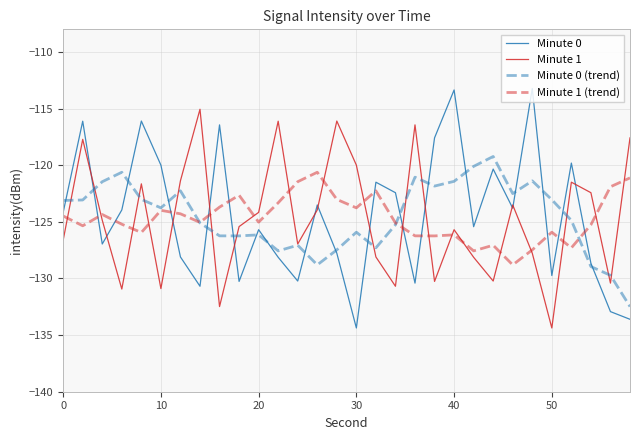

What are all the series names shown in the legend?

Minute 0, Minute 1, Minute 0 (trend), Minute 1 (trend)